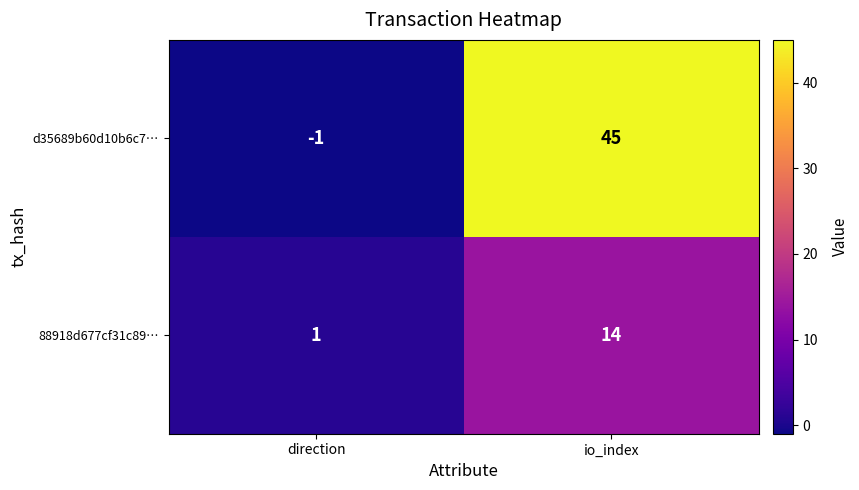

At how many categories does at least one series exceed 39?

1